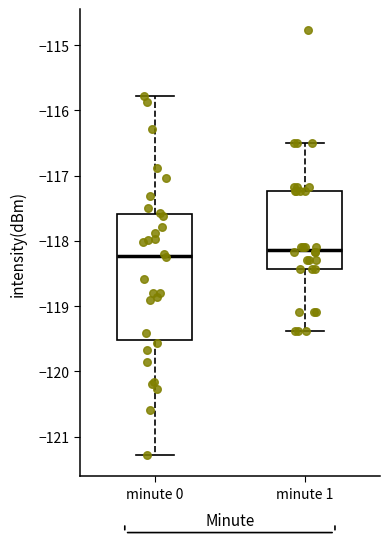

Reading left to right, read every box against the y-axis: the position of its median line, the range the box covers, and the ends of its whiskers. The values are not printed on the chart, so give them approximately, as read against the axis.

minute 0: median -118.2, box -119.5 to -117.6, whiskers -121.3 to -115.8
minute 1: median -118.1, box -118.4 to -117.2, whiskers -119.4 to -116.5